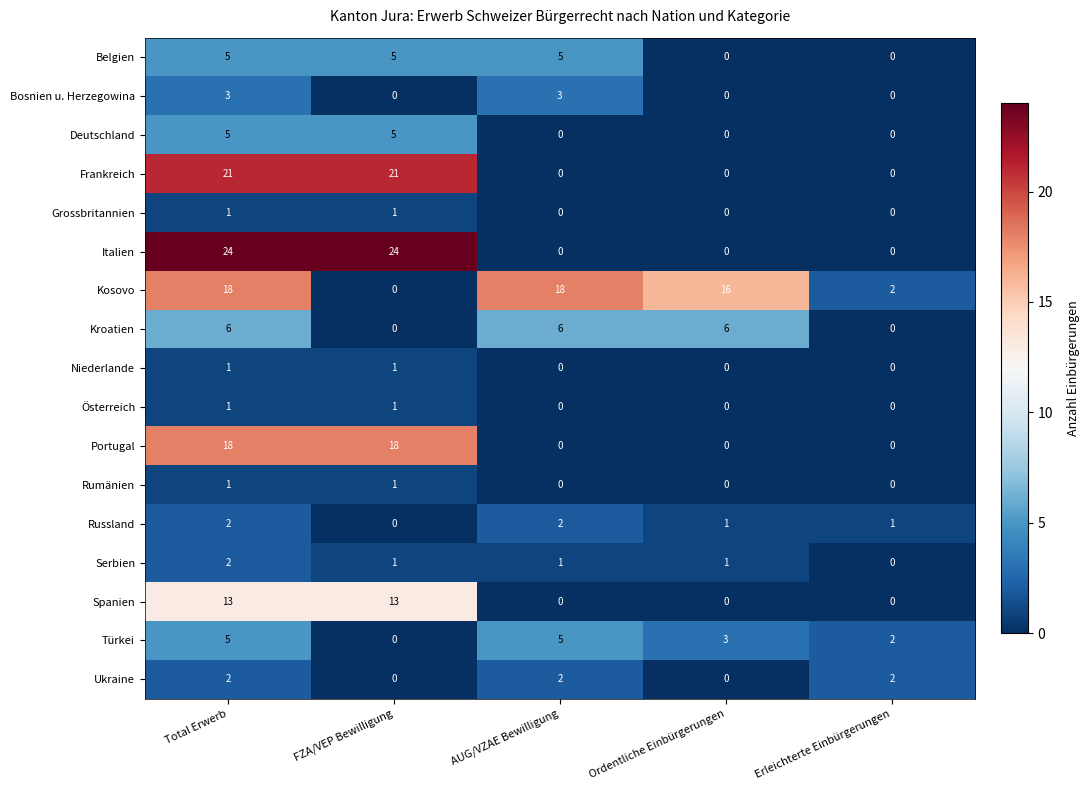

What is the sum of the Türkei values at Ordentliche Einbürgerungen and Erleichterte Einbürgerungen?

5